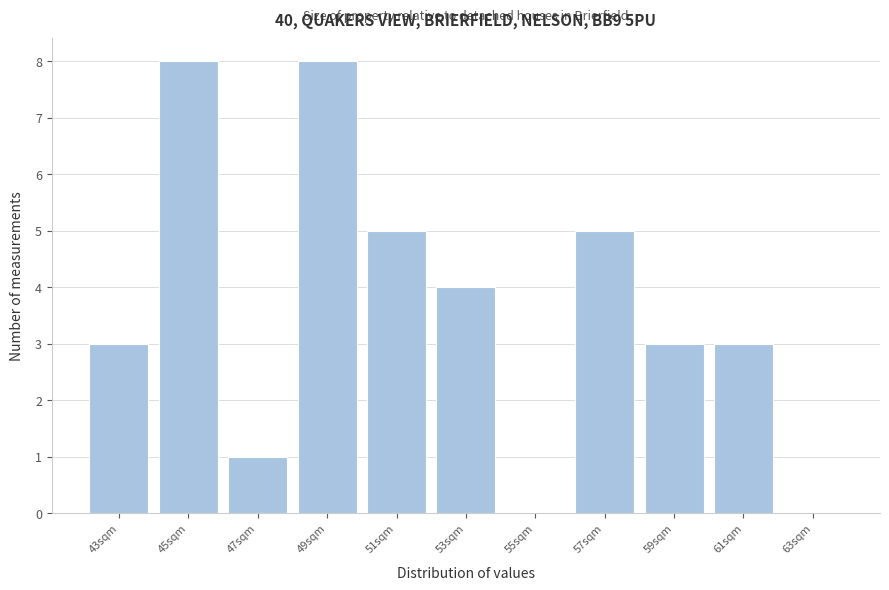

Reading right to left, transcribe all the data shown in this chart.

63sqm=0	61sqm=3	59sqm=3	57sqm=5	55sqm=0	53sqm=4	51sqm=5	49sqm=8	47sqm=1	45sqm=8	43sqm=3